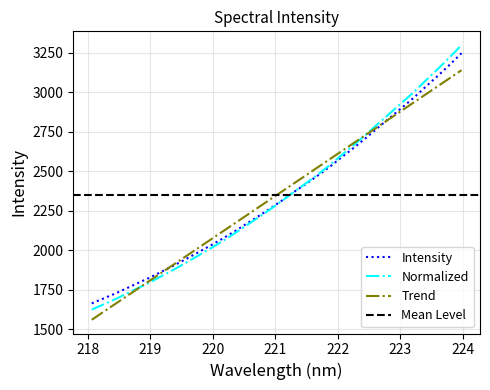

What is the smallest value displayed?

1664.8